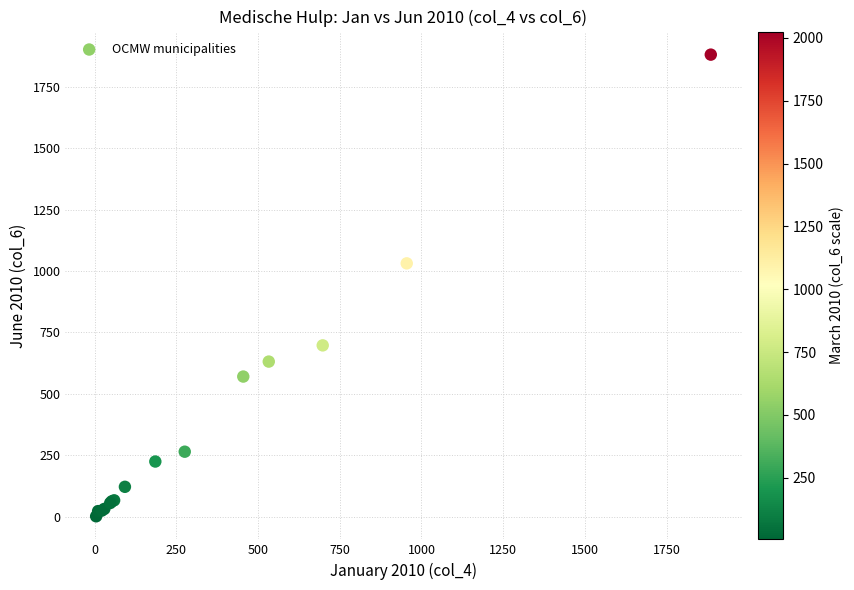

What Y value in the scatter plot is closest to 941?

1031